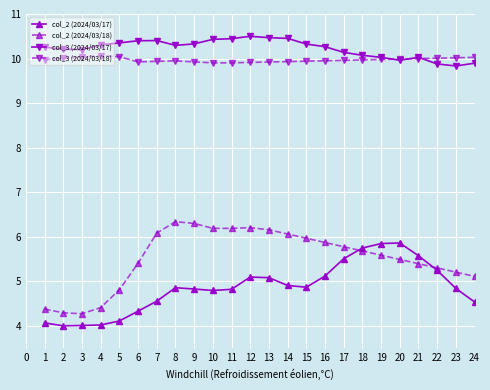

Which series changed the most between 10 and 23?

col_2 (2024/03/18)